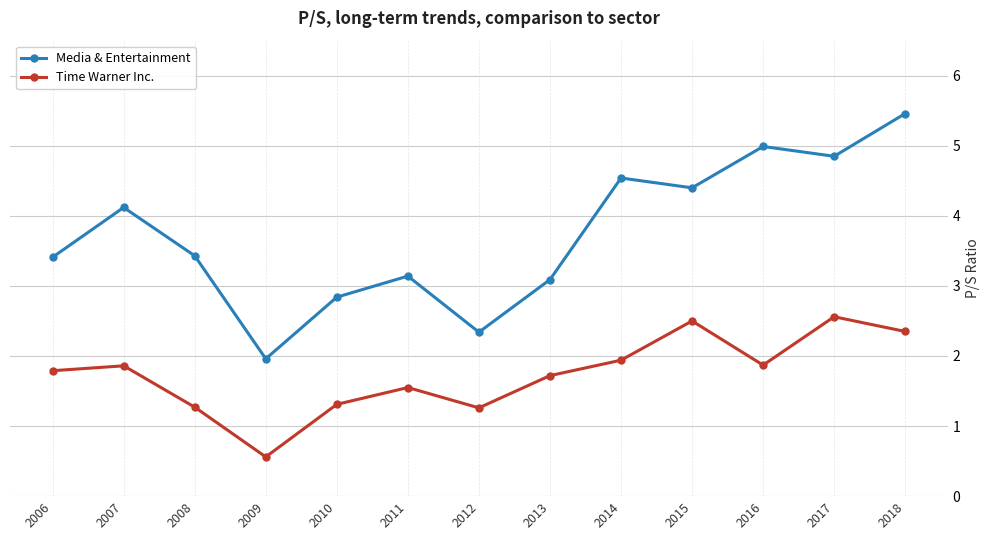

At how many categories does at least one series exceed 3?

10